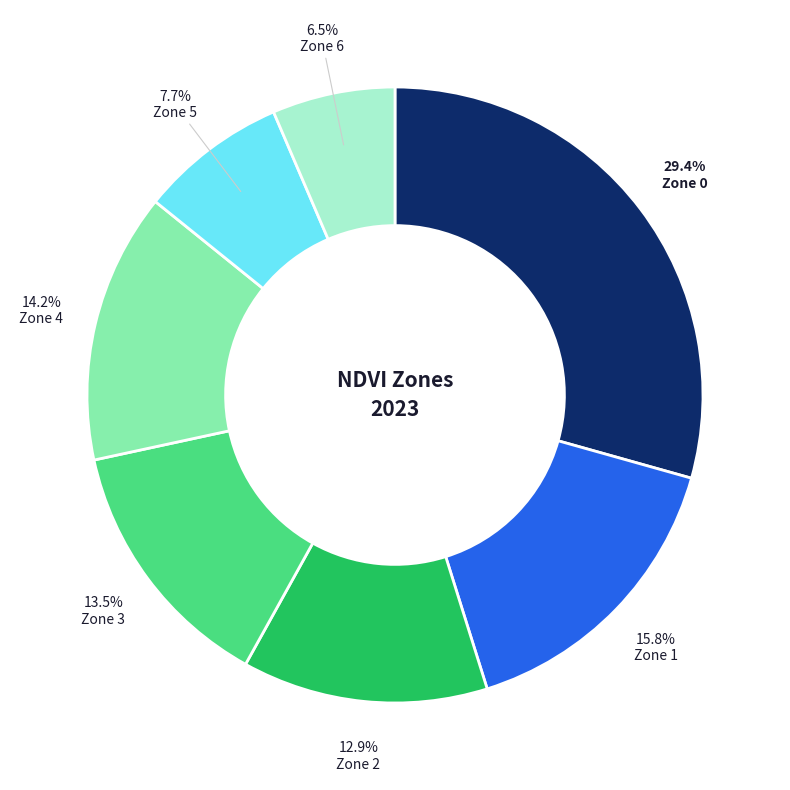

To the nearest percent, what is the difference between the largest and smallest slice percentages?

23%